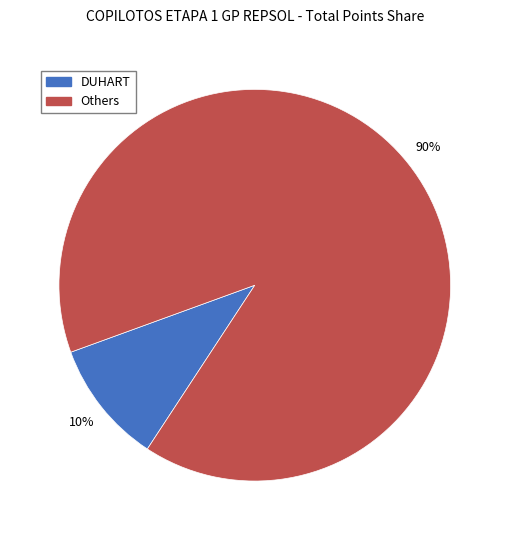

Is there a majority slice in this chart?

Yes